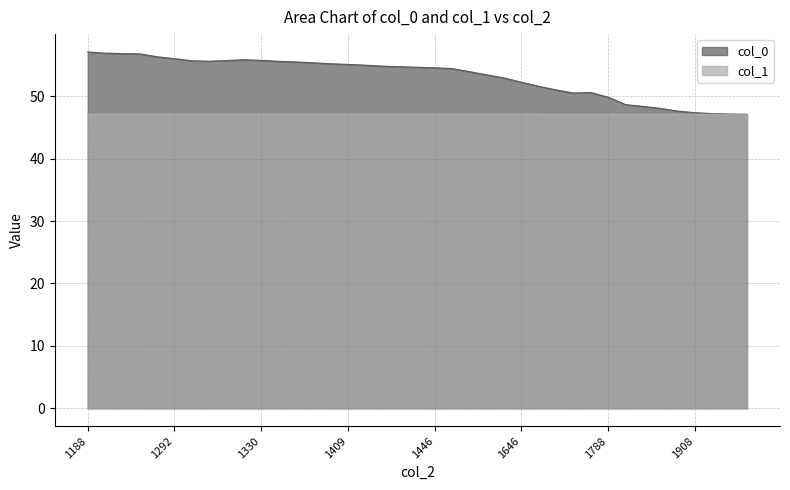

Reading left to right, transcribe all the data shown in this chart.

col_0: 57.1	56.9	56.8	56.8	56.3	56.0	55.7	55.6	55.7	55.9	55.8	55.6	55.5	55.4	55.2	55.1	55.0	54.8	54.7	54.7	54.6	54.5	54.0	53.4	52.9	52.3	51.6	51.0	50.5	50.6	49.9	48.7	48.4	48.1	47.6	47.4	47.2	47.2	47.1
col_1: 47.1	47.1	47.1	47.1	47.1	47.1	47.1	47.1	47.1	47.1	47.1	47.1	47.1	47.1	47.1	47.1	47.1	47.1	47.1	47.1	47.1	47.1	47.1	47.1	47.1	47.1	47.1	47.1	47.1	47.1	47.1	47.1	47.1	47.1	47.1	47.1	47.1	47.1	47.1